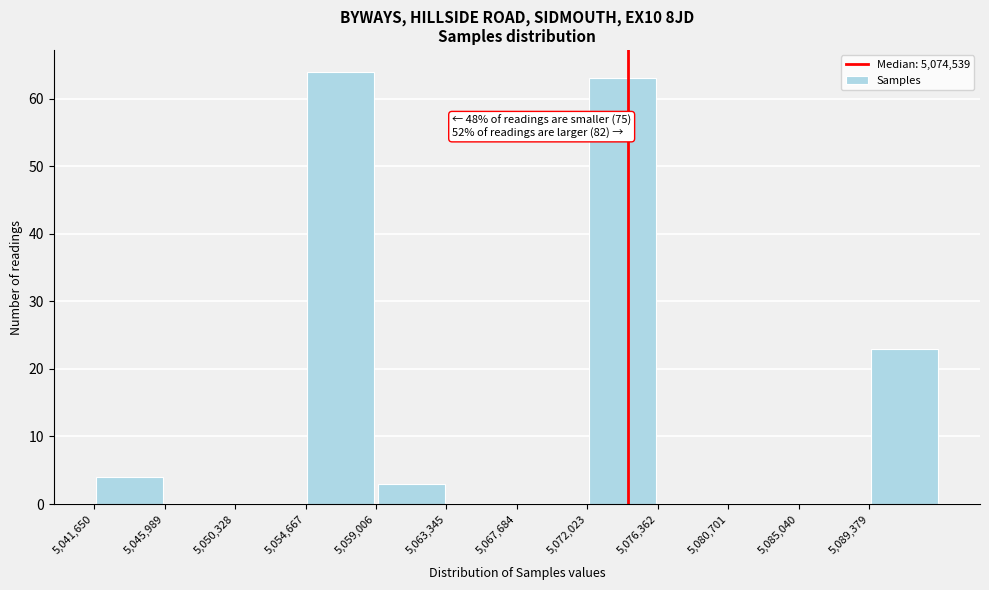

Which range on the x-axis has the tallest bar?

5054500 to 5059000